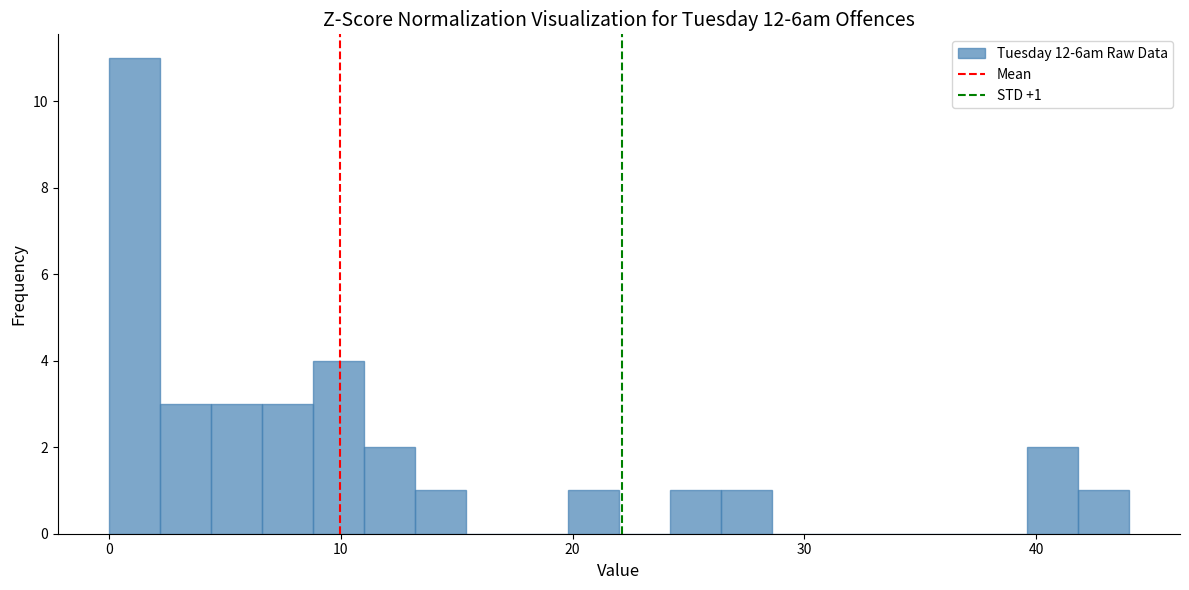

Read against the x-axis, roughly where is the centre of the tallest bar?

1